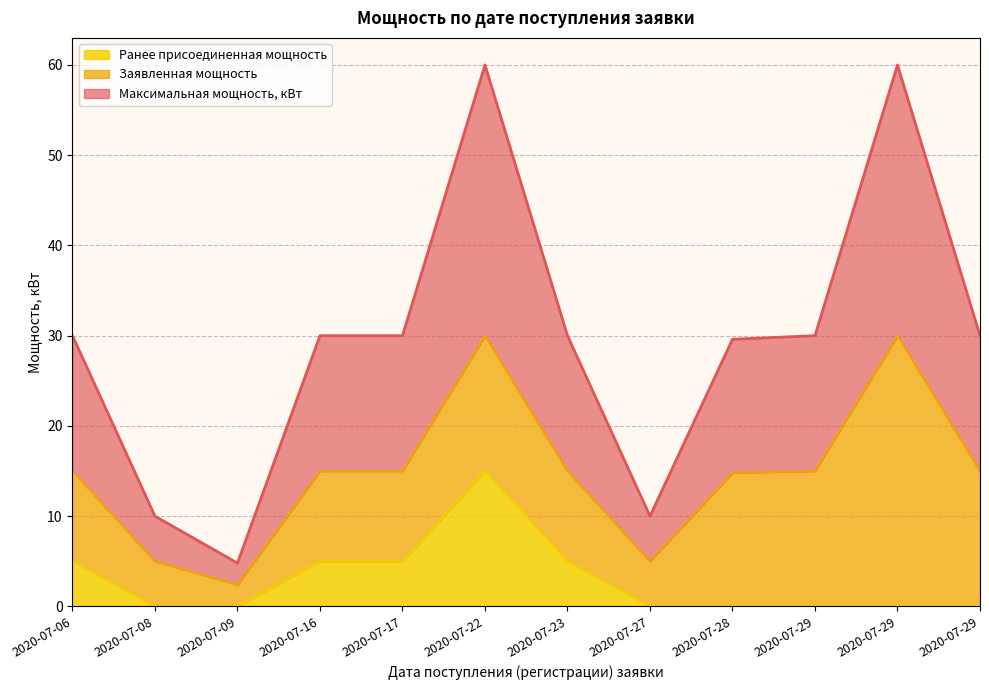

True or false: Ранее присоединенная мощность and Максимальная мощность, кВт intersect in this chart.

False